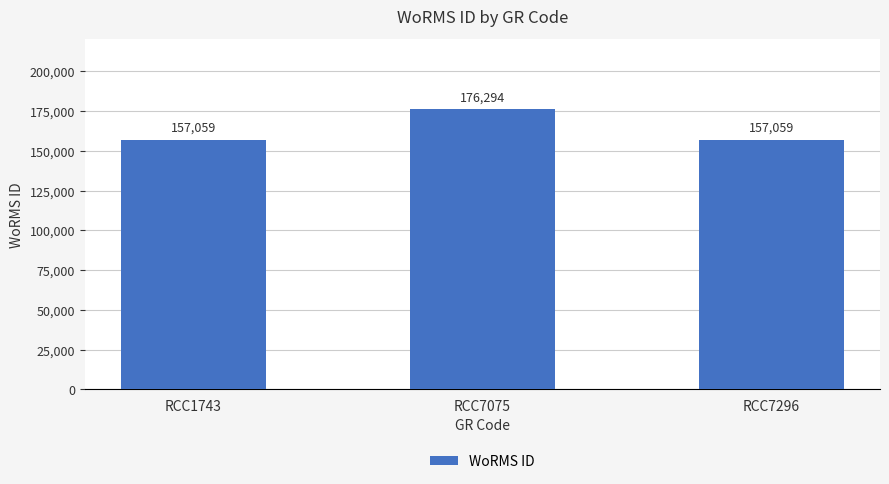

True or false: the data shows 45219 at RCC1743.

False